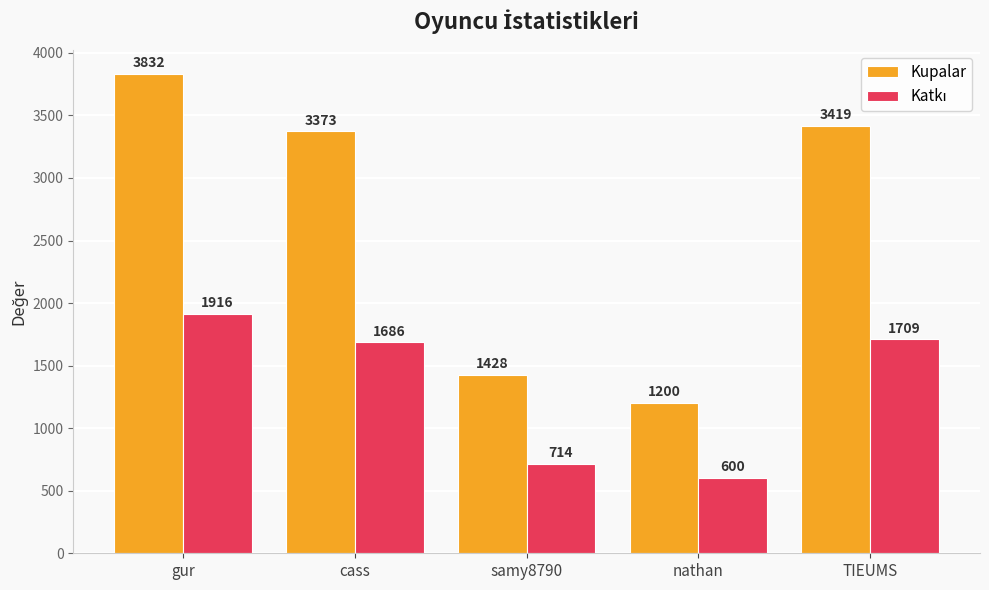

Which category has the lowest value across all series?

nathan